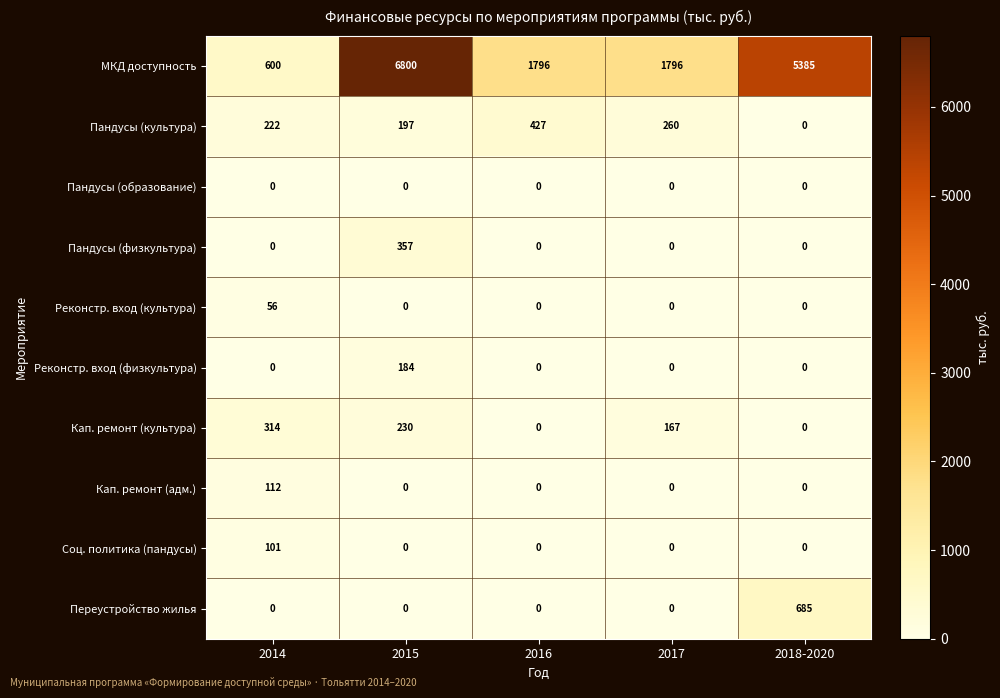

What is the total value across all series at 2016?

2223